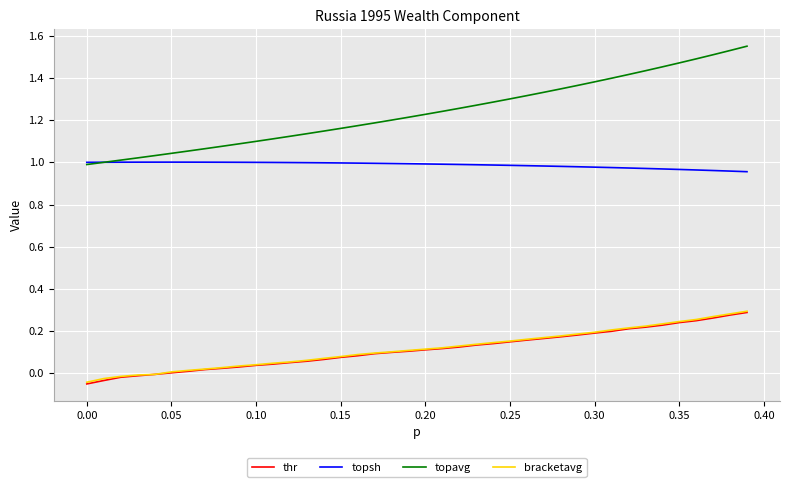

Which series has the largest total across all categories?

topavg